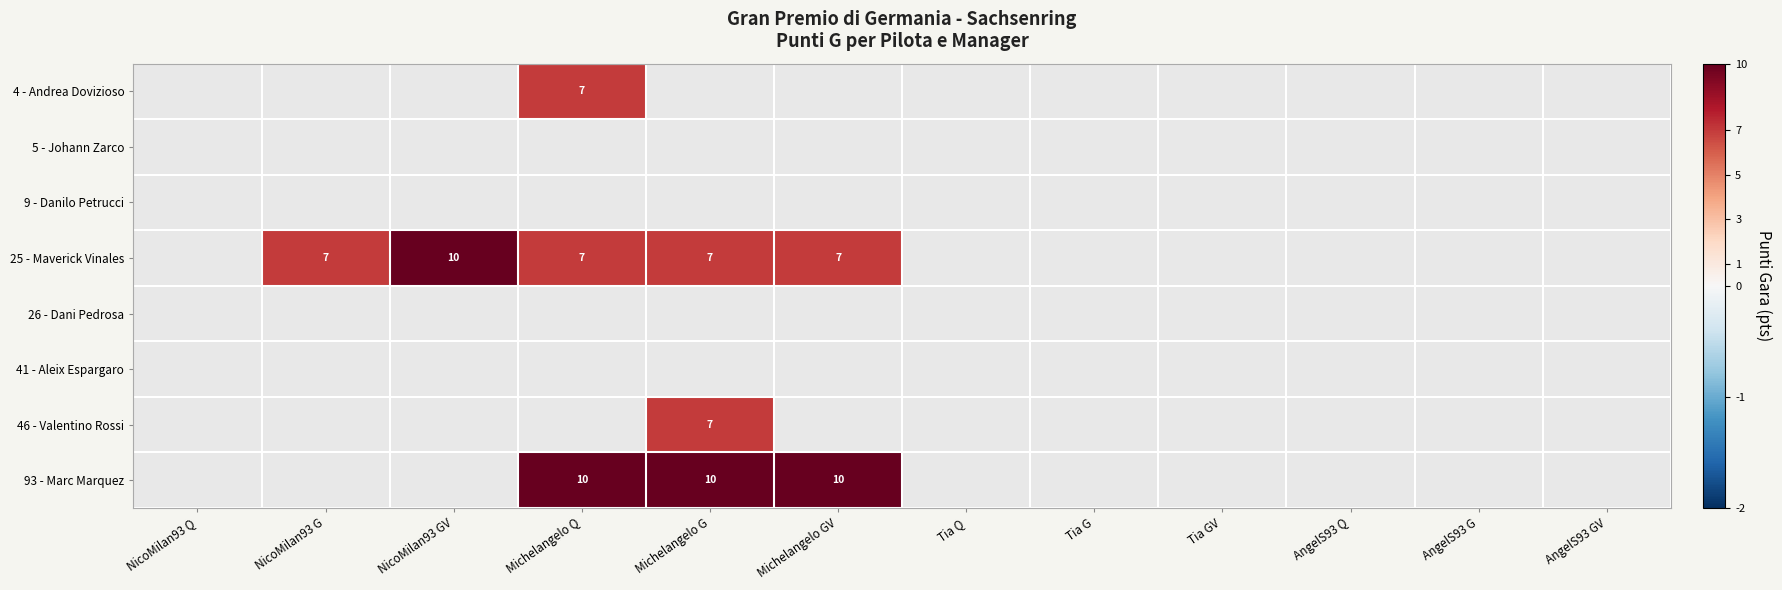

Is it true that 93 - Marc Marquez equals 4 at Michelangelo G?

False